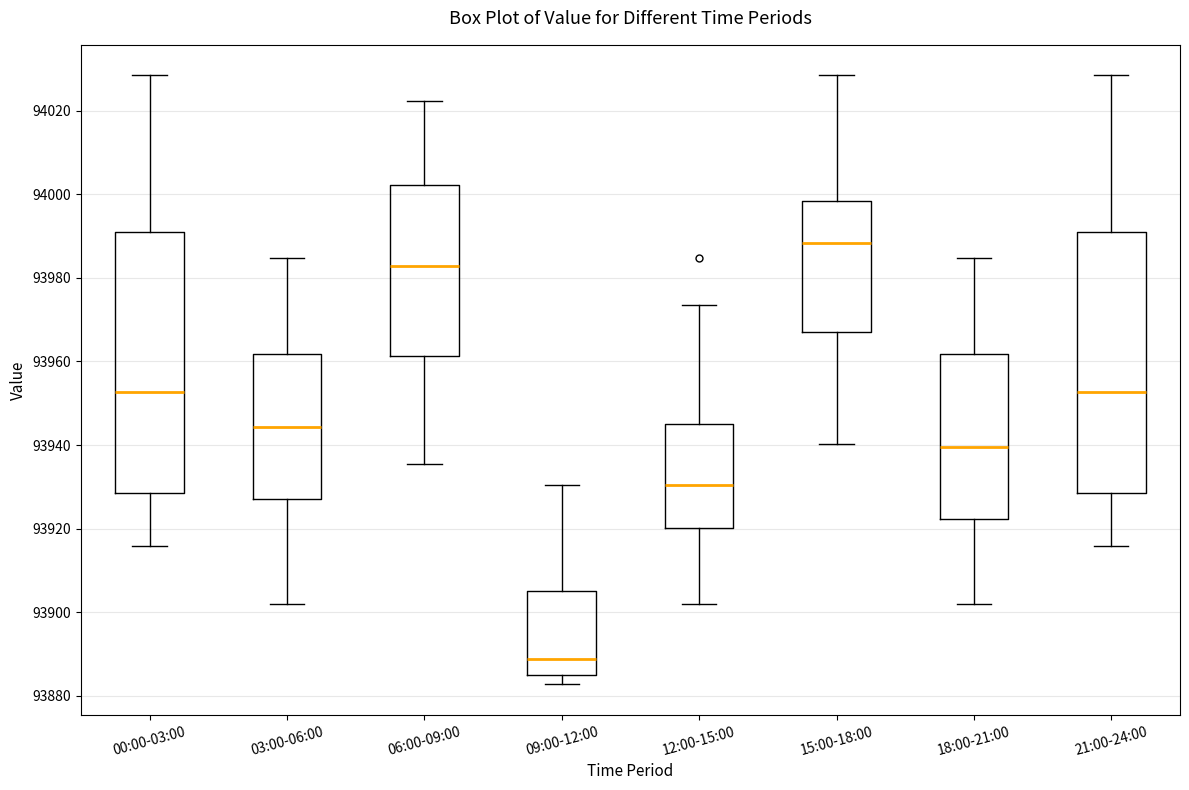

Where does the lower whisker of the box for 21:00-24:00 end on the y-axis? The values are not printed on the chart, so give them approximately, as read against the axis.

93916